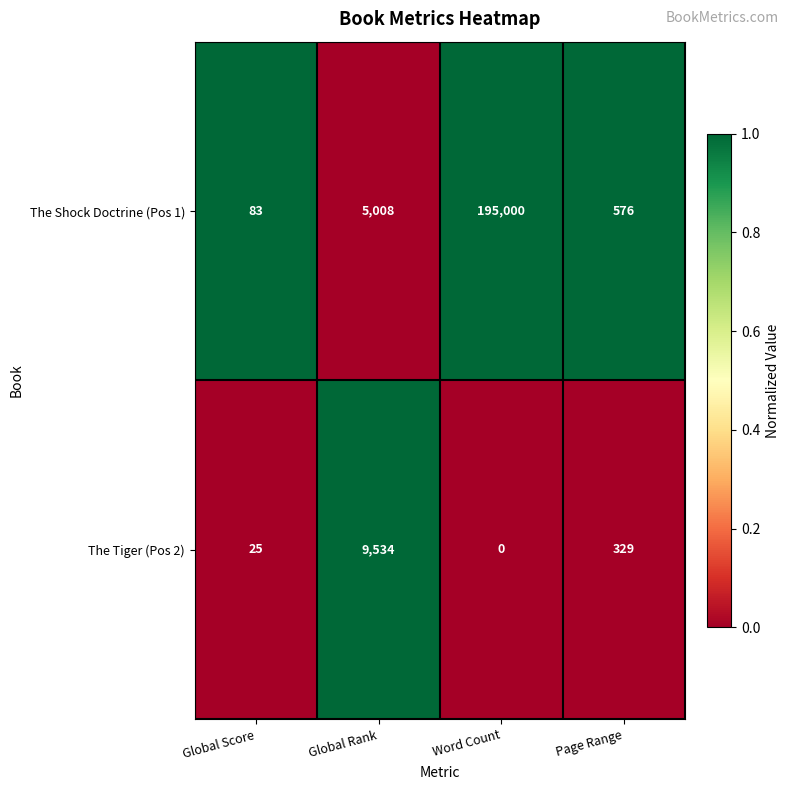

What is the sum of all The Shock Doctrine (Pos 1) values?

200667